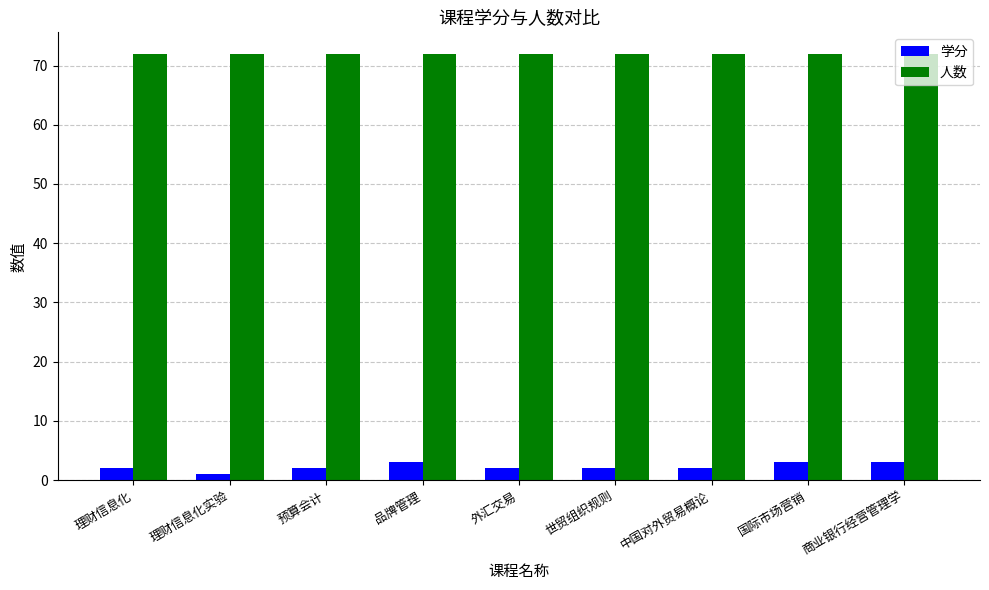

Which series has the largest range (max minus min)?

学分